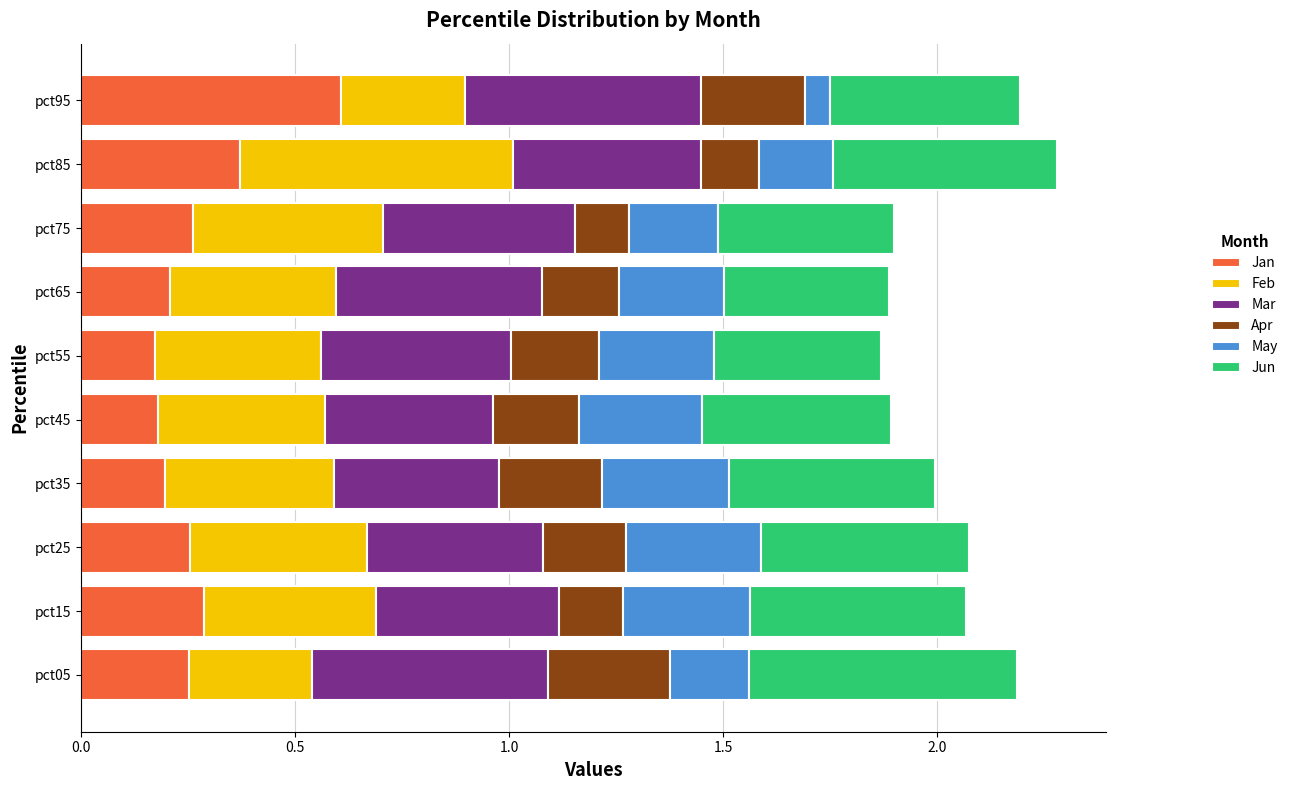

At which label does Jan reach its peak?

pct95